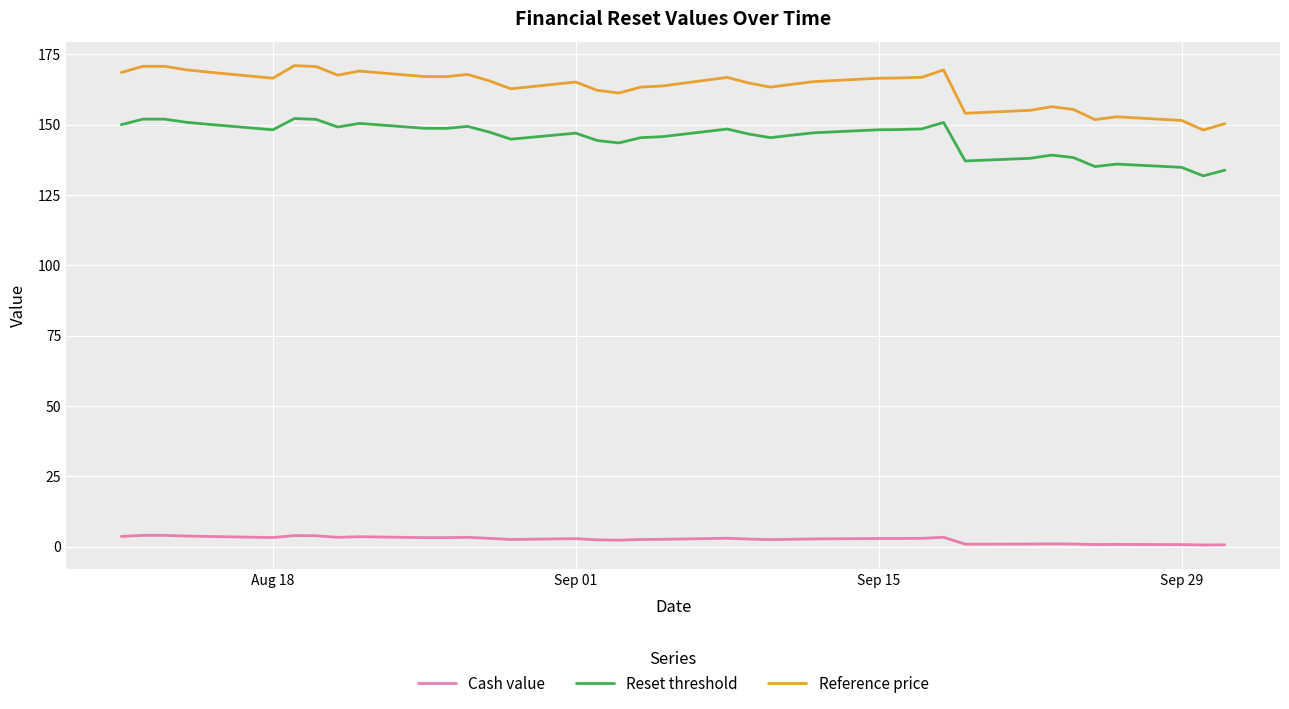

What are all the series names shown in the legend?

Cash value, Reset threshold, Reference price